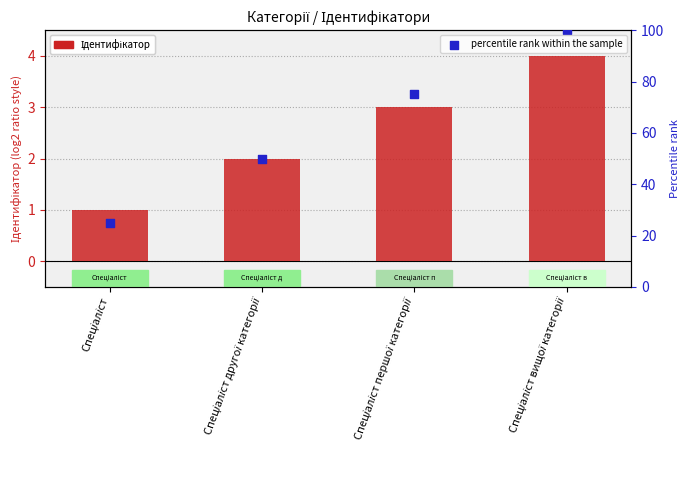

At how many categories does at least one series exceed 93?

1